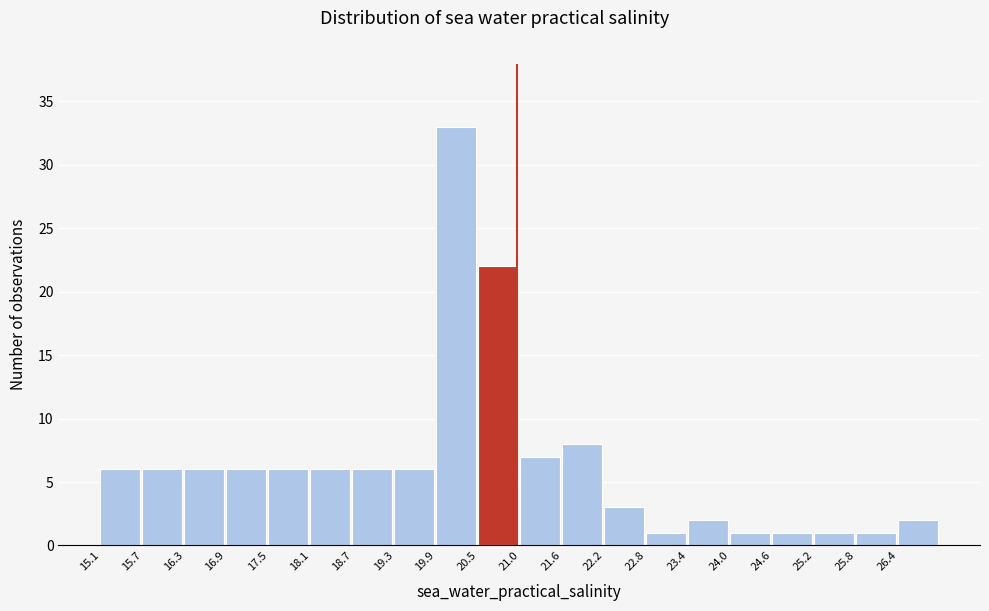

Reading left to right, list every bar in this chart as the range it spans on the x-axis followed by its height. Neither the bar edges nor the heights are printed on the chart, so give them approximately, as read against the axes.

15.1 to 15.7: 6
15.7 to 16.3: 6
16.3 to 16.9: 6
16.9 to 17.5: 6
17.5 to 18.1: 6
18.1 to 18.7: 6
18.7 to 19.3: 6
19.3 to 19.9: 6
19.9 to 20.5: 33
20.5 to 21.1: 22
21.1 to 21.6: 7
21.6 to 22.2: 8
22.2 to 22.8: 3
22.8 to 23.4: 1
23.4 to 24.0: 2
24.0 to 24.6: 1
24.6 to 25.2: 1
25.2 to 25.8: 1
25.8 to 26.4: 1
26.4 to 27.0: 2